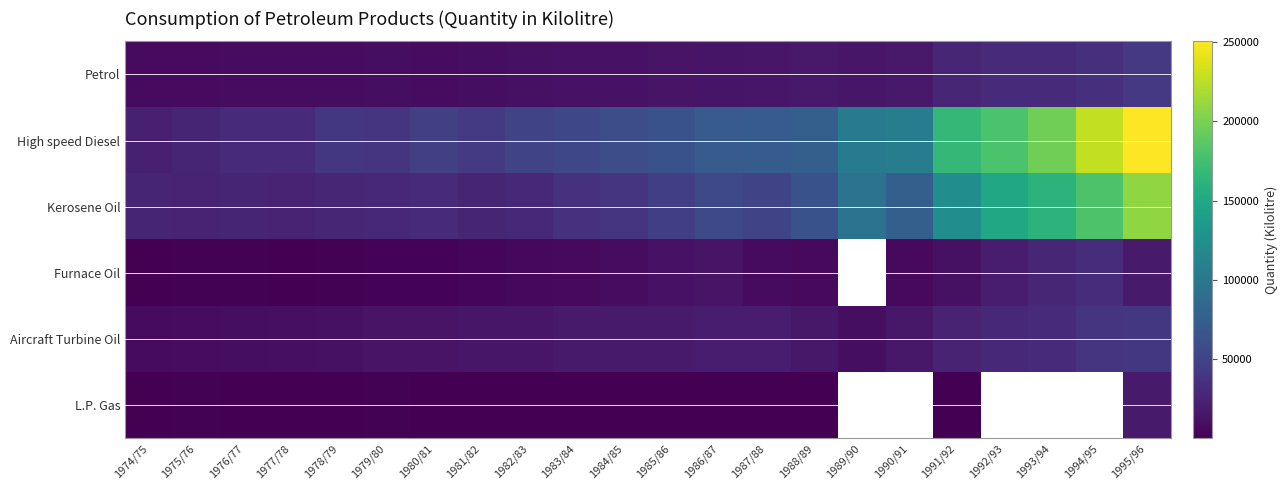

How many data points does each series have?

22